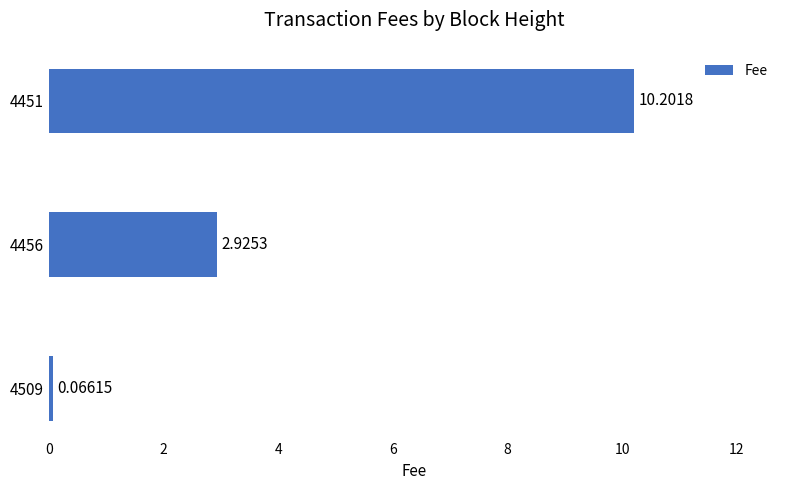

How many values are below 2?

1